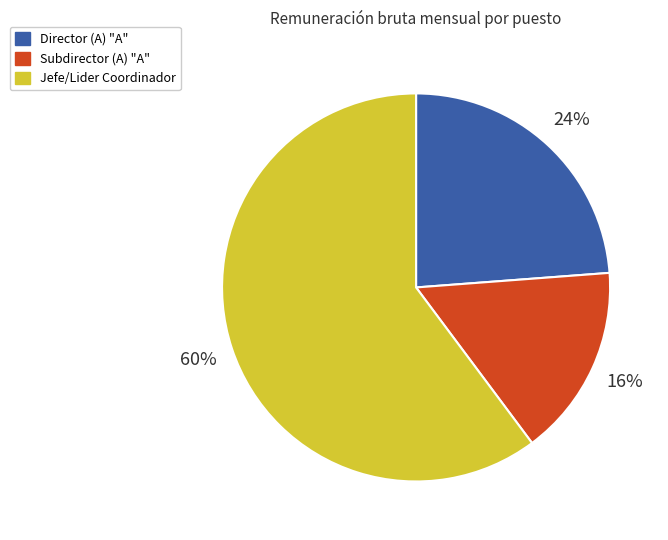

To the nearest percent, what portion does Jefe/Lider Coordinador represent?

60%